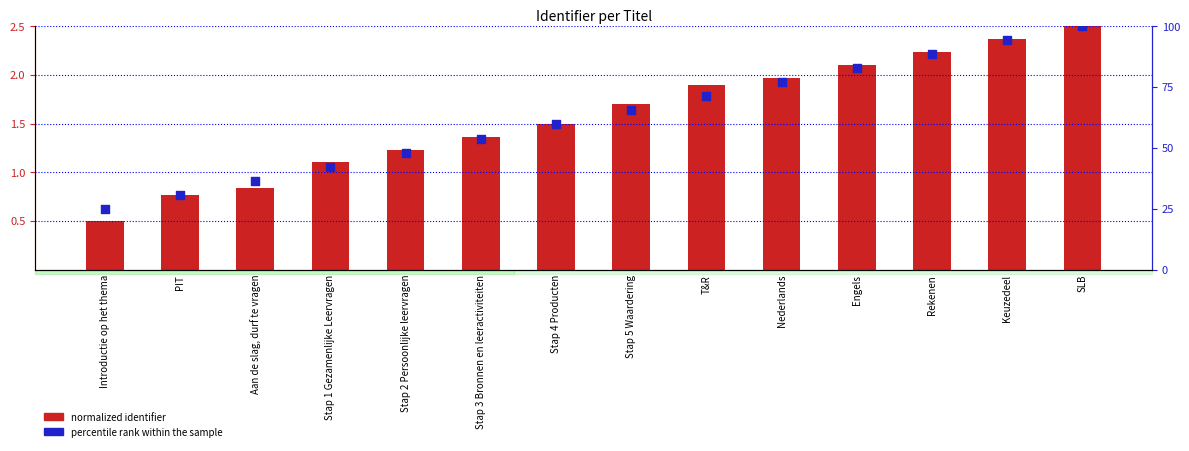

Which series has the largest Y range (max minus min)?

percentile rank within the sample